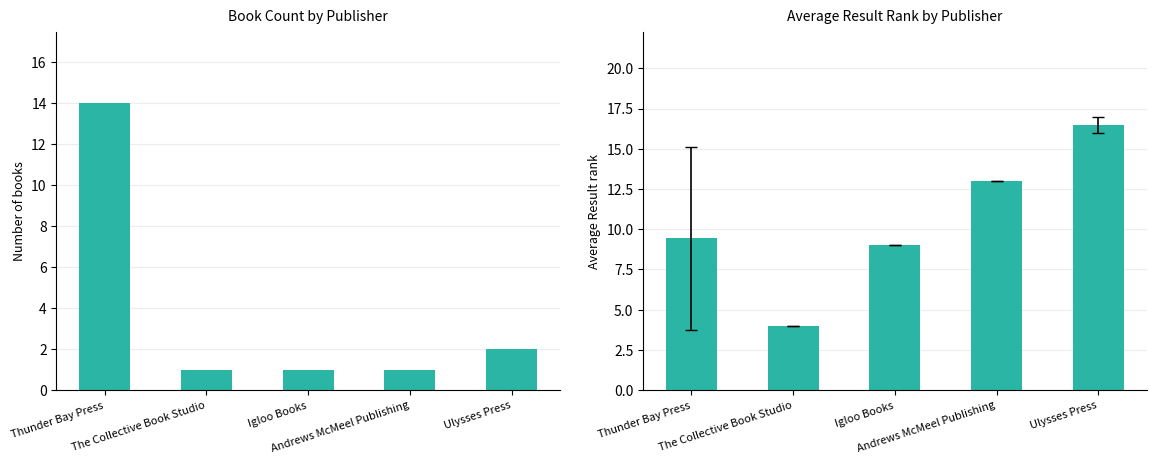

What is the total value across all series at The Collective Book Studio?

5.0